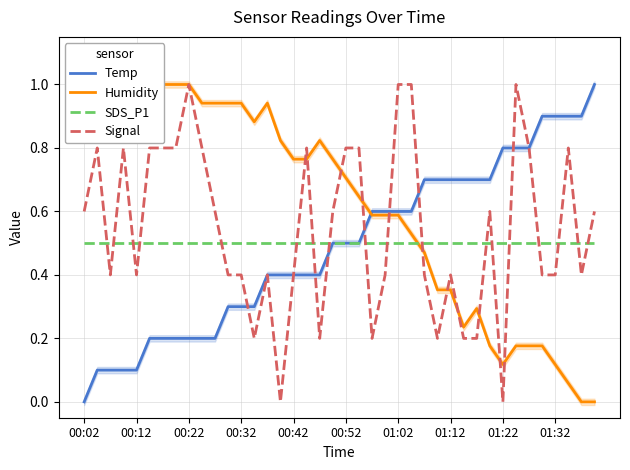

True or false: Temp has a value of 0.8 at 01:22.

True